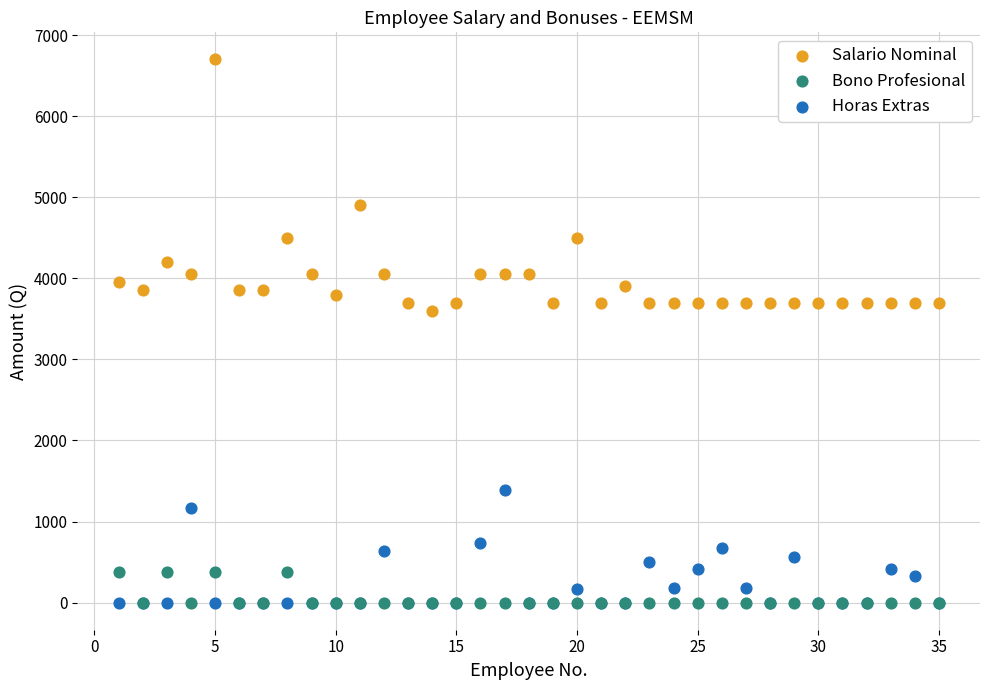

In the Salario Nominal series, what Y value is closest to 5150?

4900.0